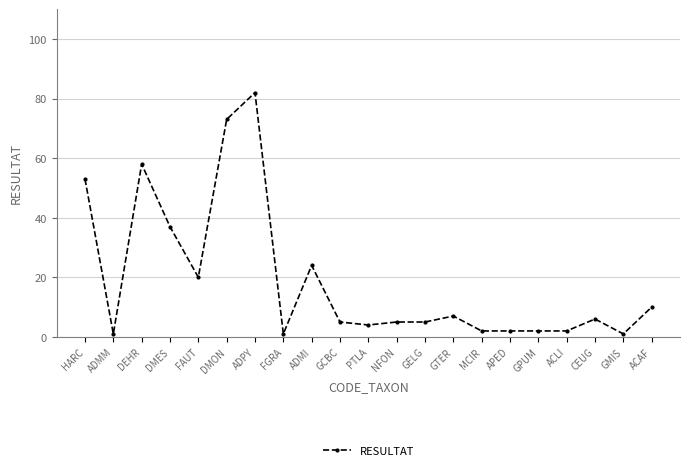

How many series are shown in this chart?

1